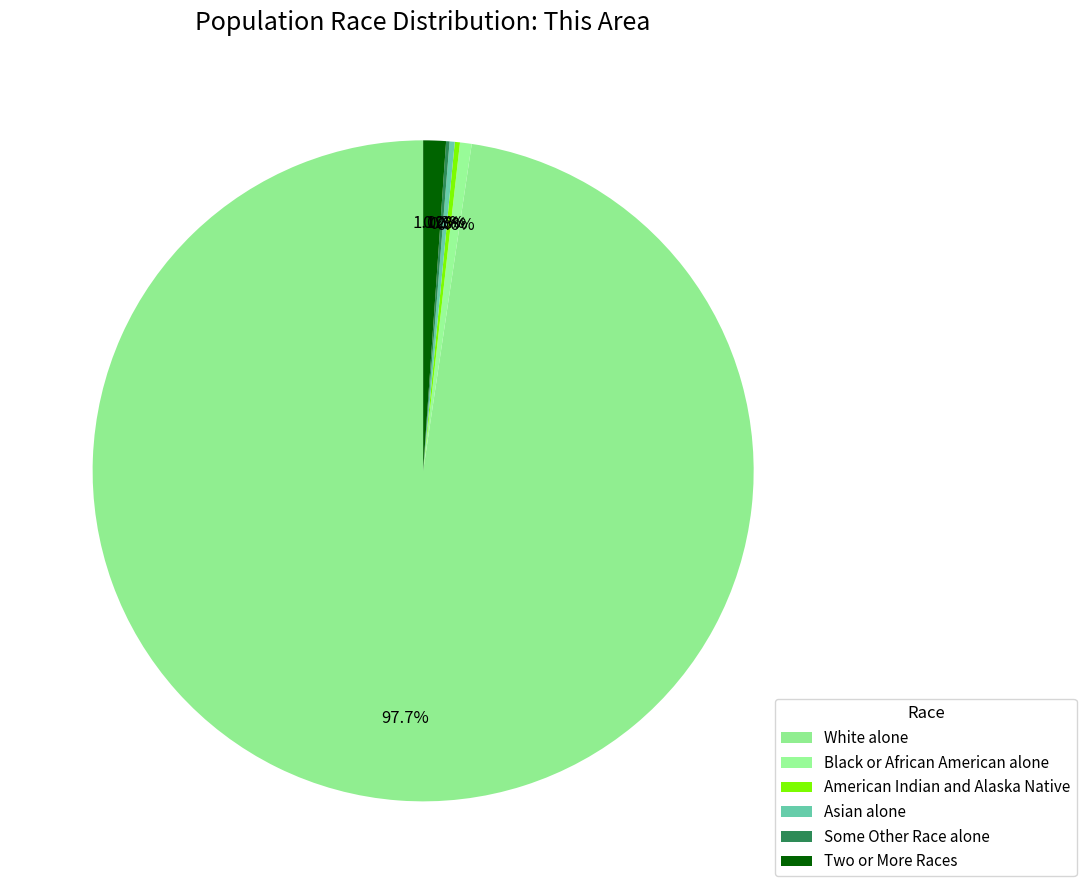

What is the change in value from Asian alone to Two or More Races?

+51